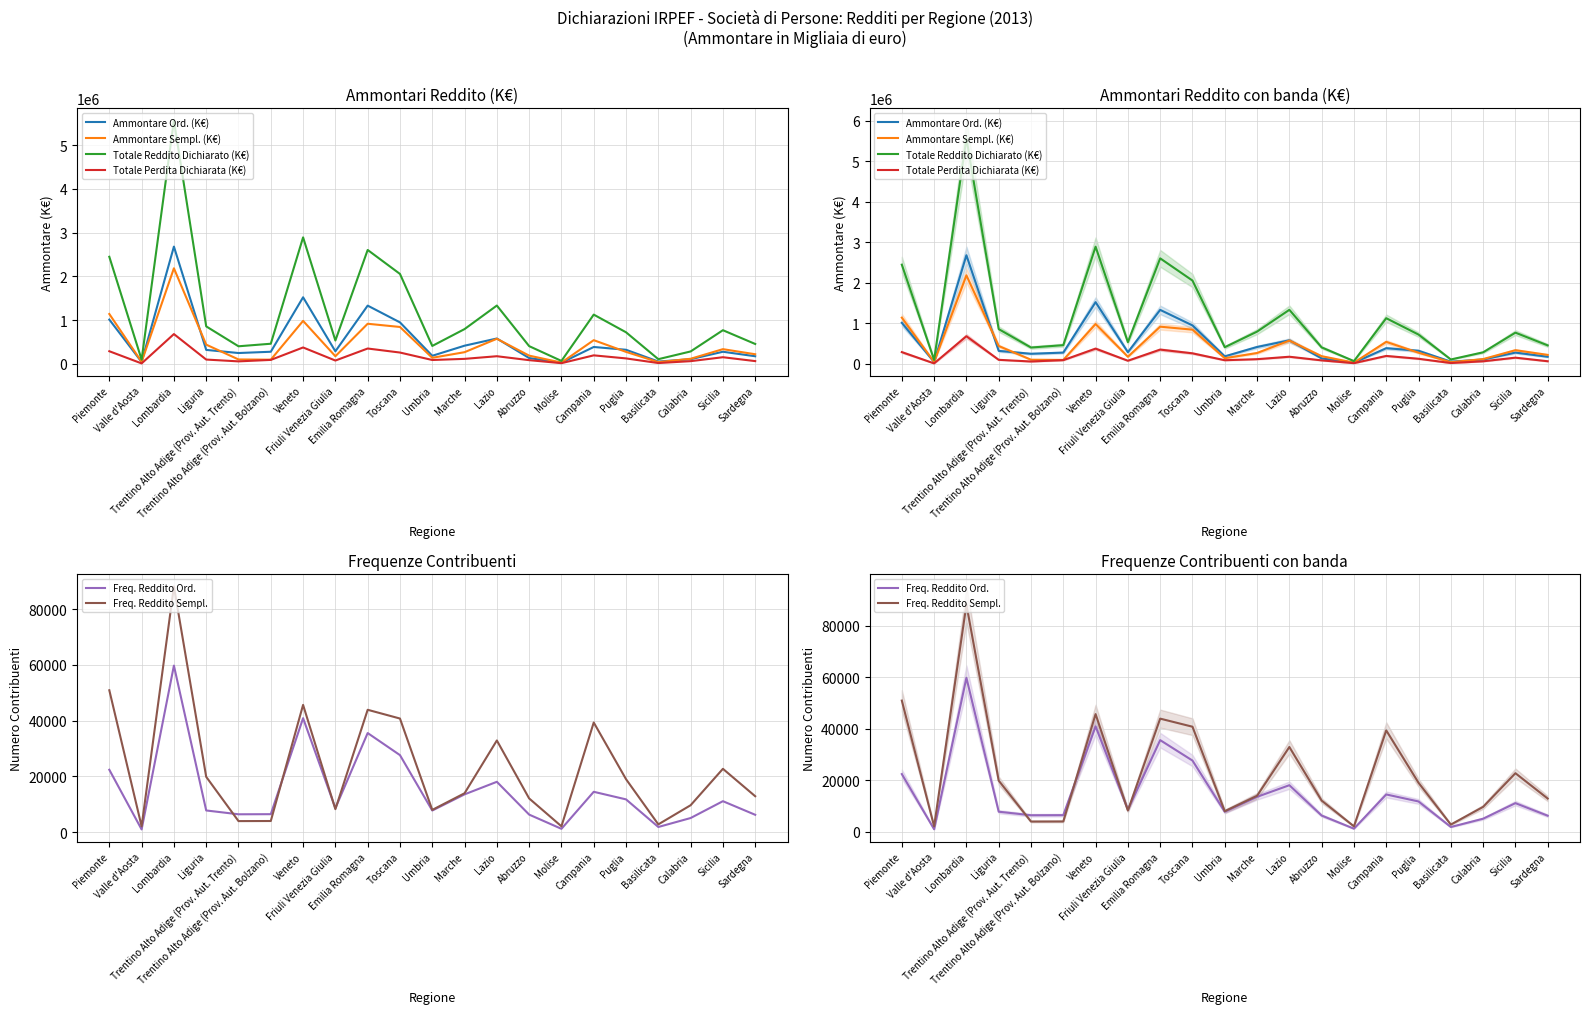

Where is the first local maximum for Ammontare Ord. (K€)?

Lombardia